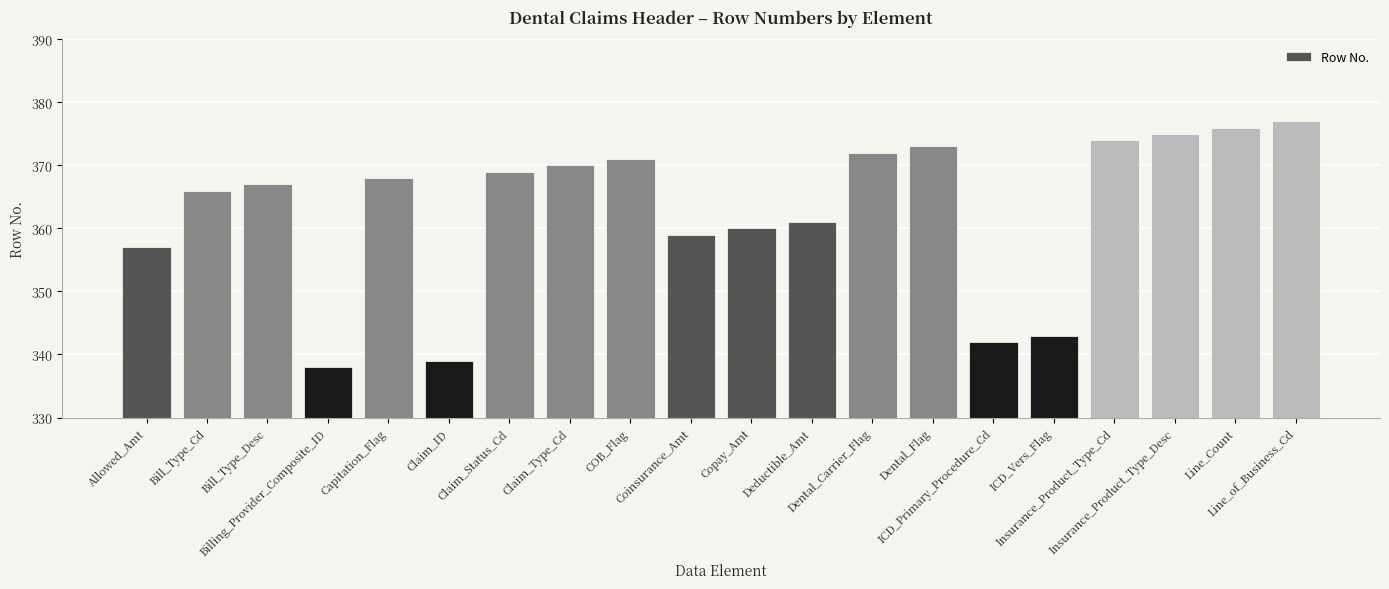

Approximately how many times larger is the value at Claim_Type_Cd compared to ICD_Vers_Flag?

1.1